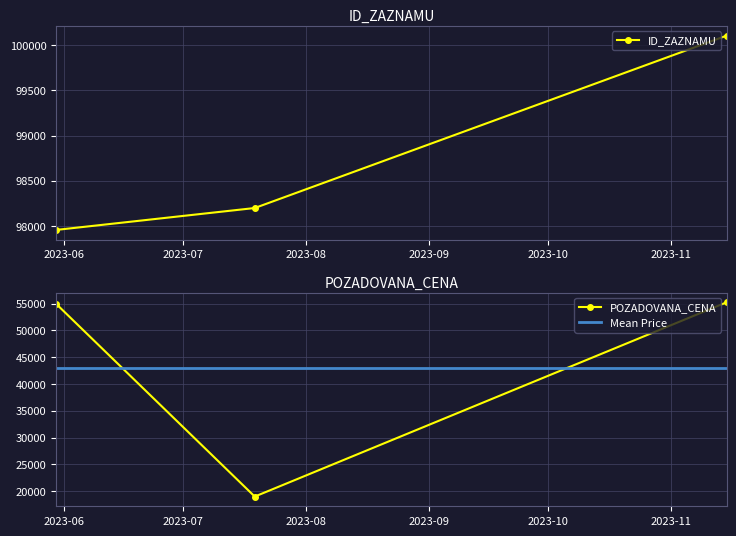

Between 2023-06 and 2023-07, which is larger?

2023-07